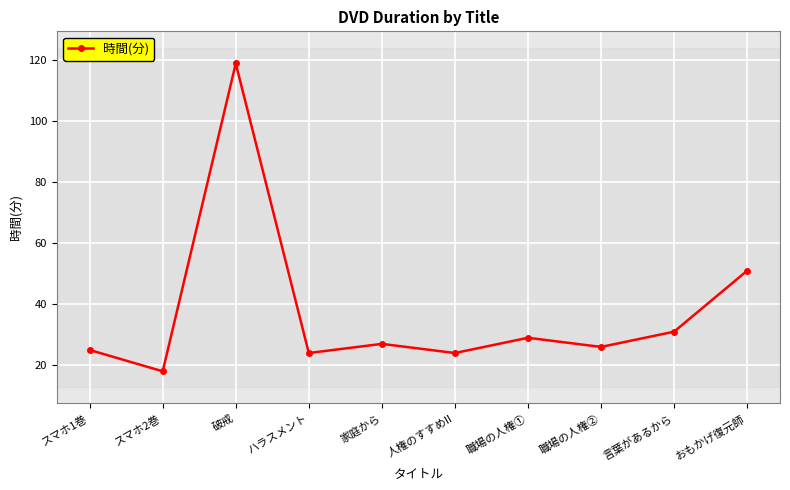

How many categories are shown in the chart?

10